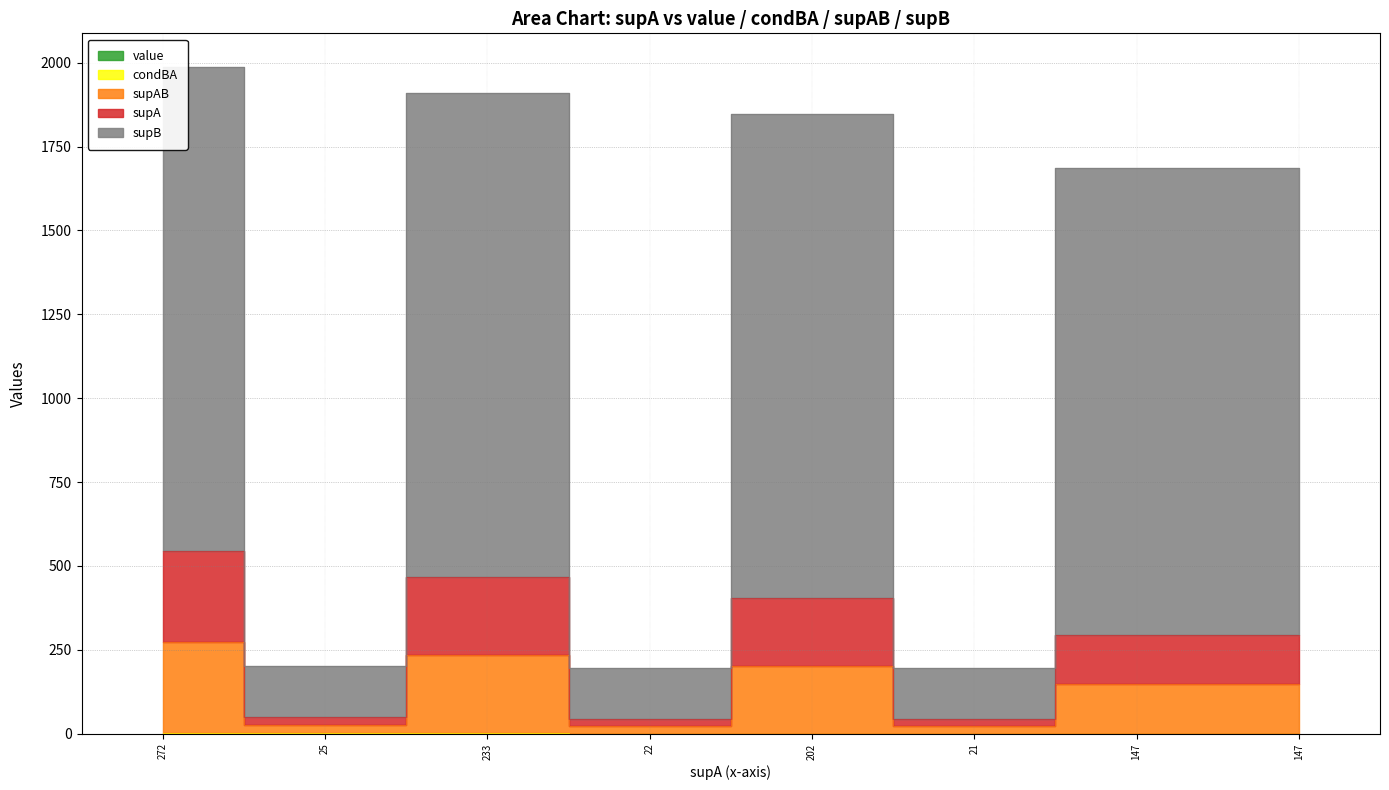

Rank the series at 233 from highest to lowest value.

supB, supA, supAB, condBA, value